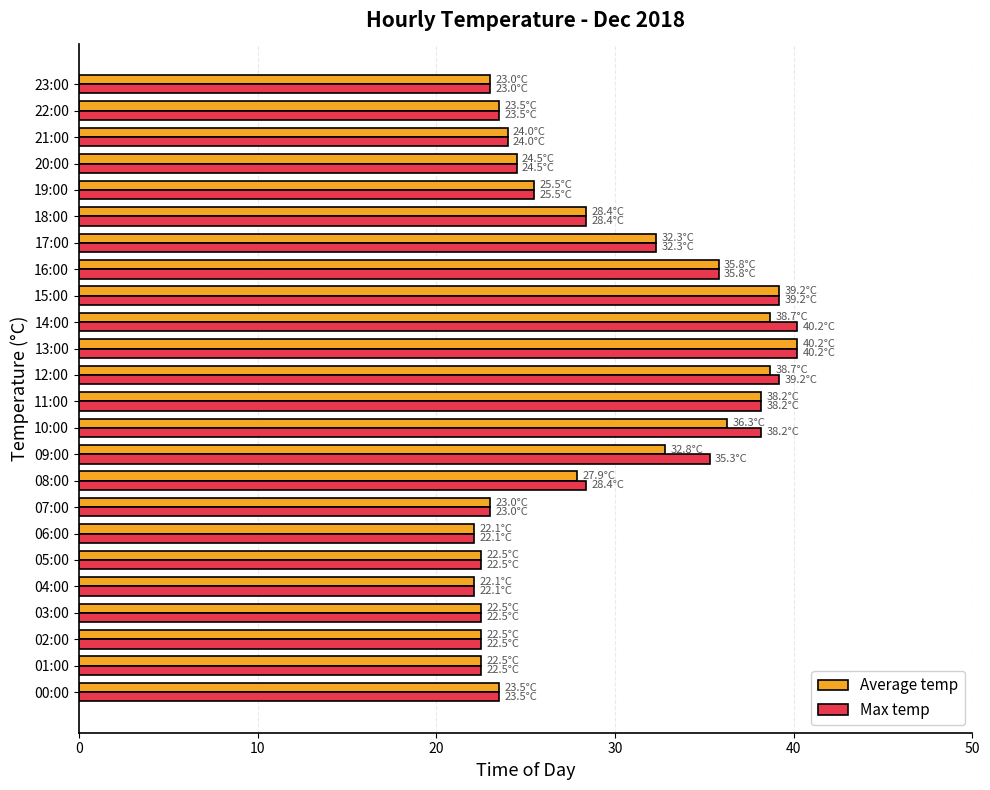

Between 12:00 and 22:00, which series saw the biggest shift?

Max temp